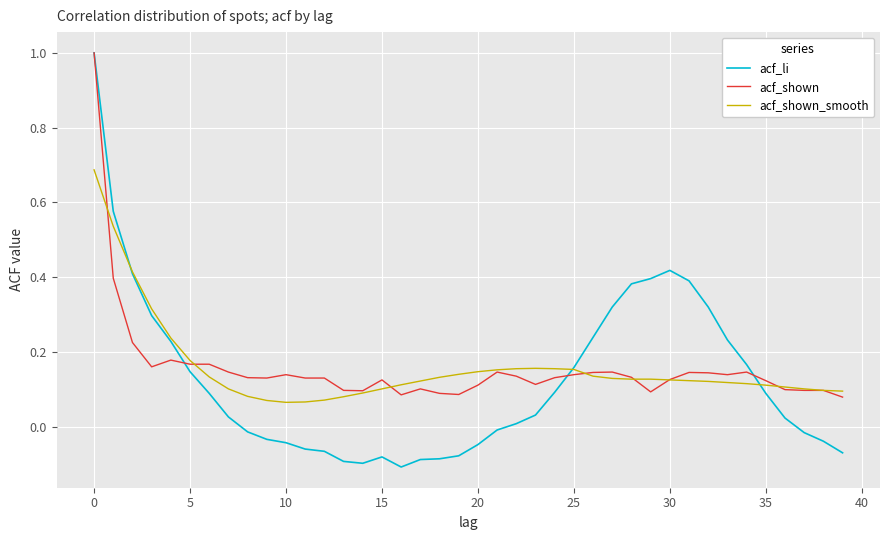

What is the greatest value displayed?

1.0